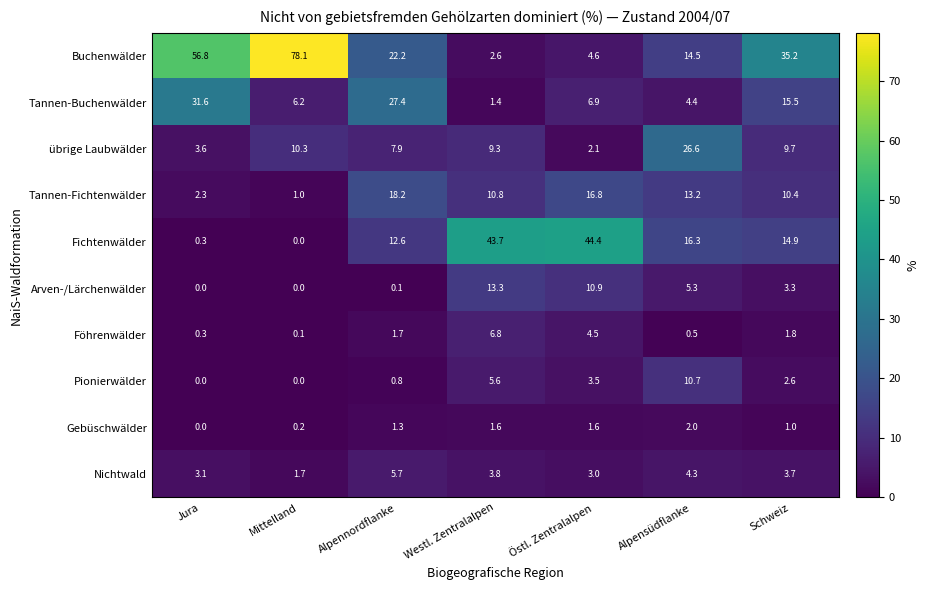

What is the spread (max minus min) of values at Alpensüdflanke?

26.1